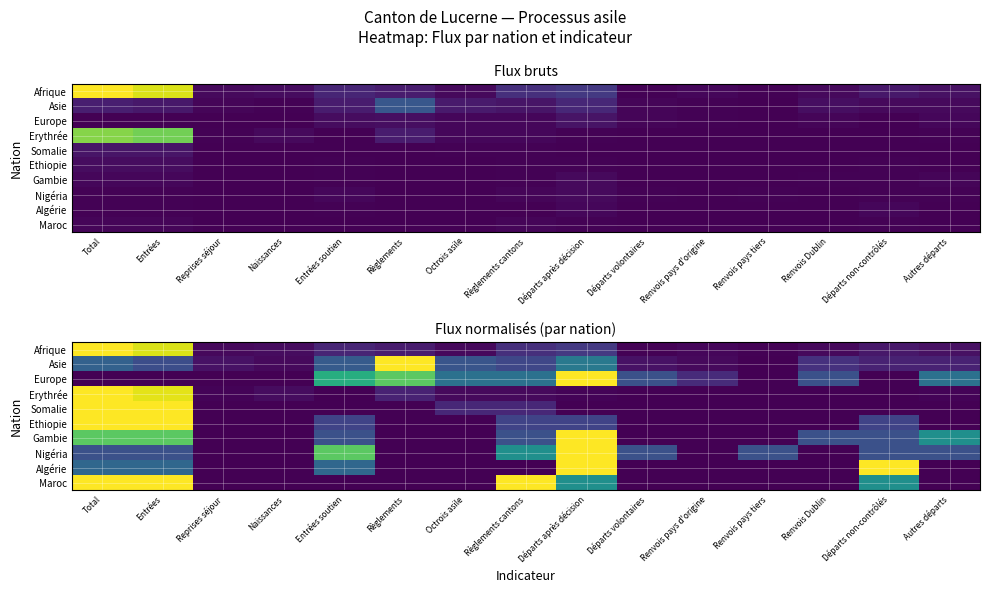

The value of Afrique at Total is 1.0. True or false?

True